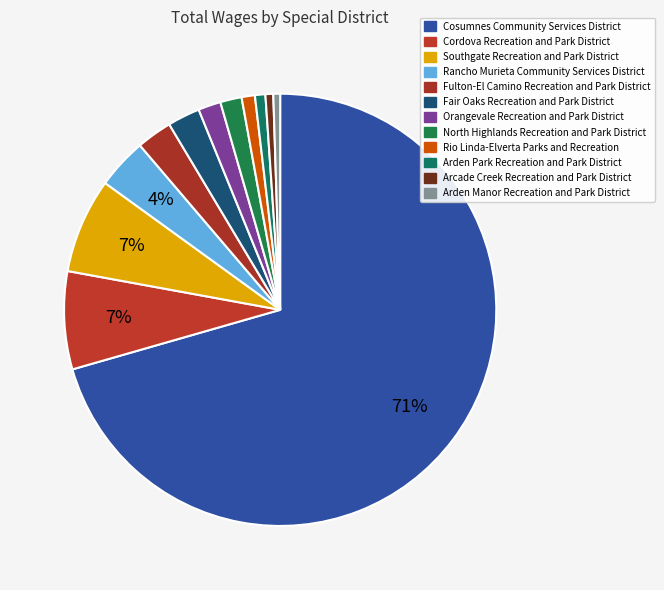

How many slices are in this pie chart?

12